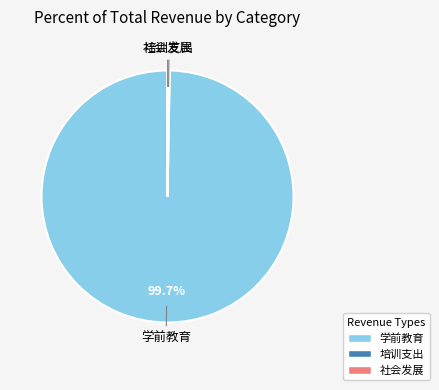

Is there a majority slice in this chart?

Yes